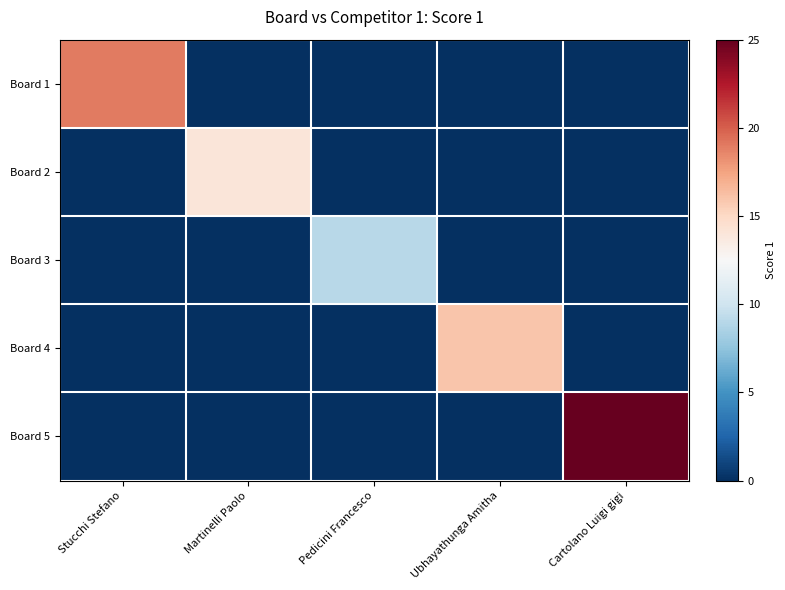

At which category does the chart reach its peak across all series?

Cartolano Luigi gigi